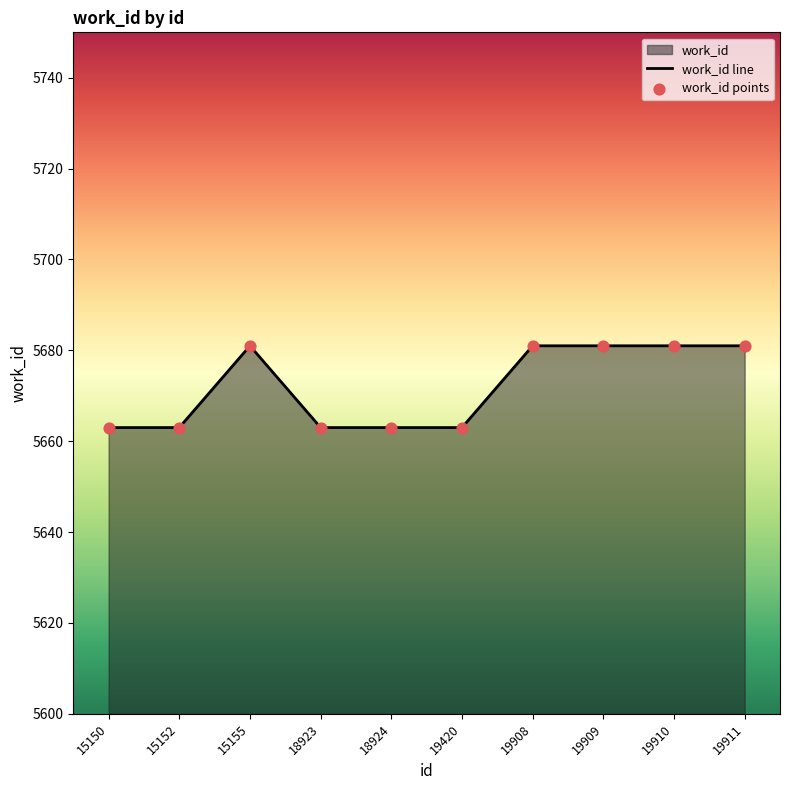

What is the total value across all series at 19420?

11326